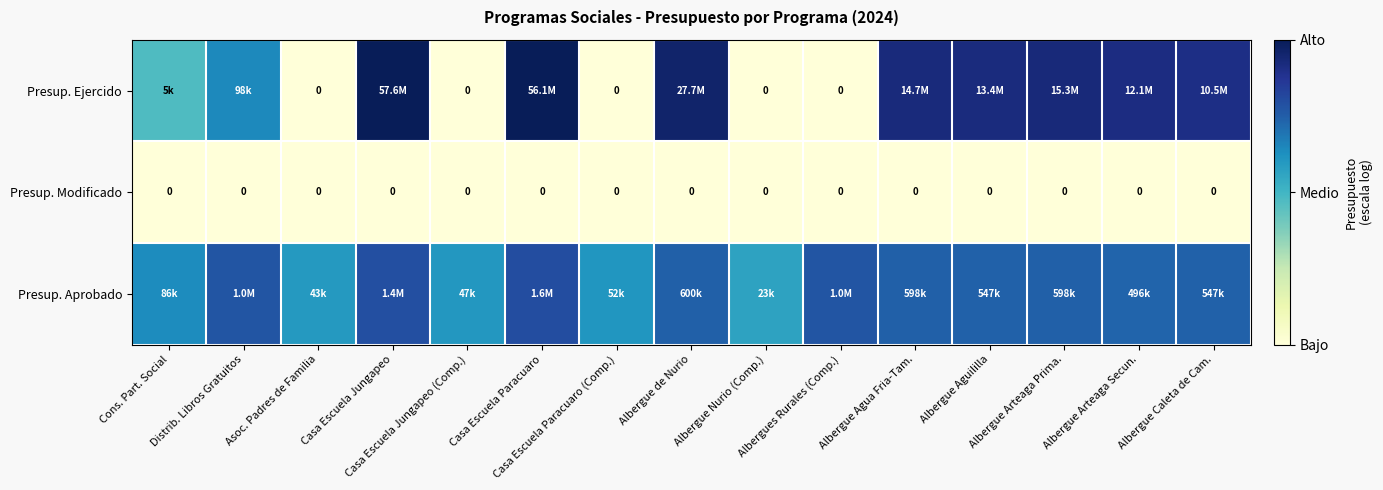

The value of Presup. Aprobado at Albergue Nurio (Comp.) is 0.3. True or false?

False